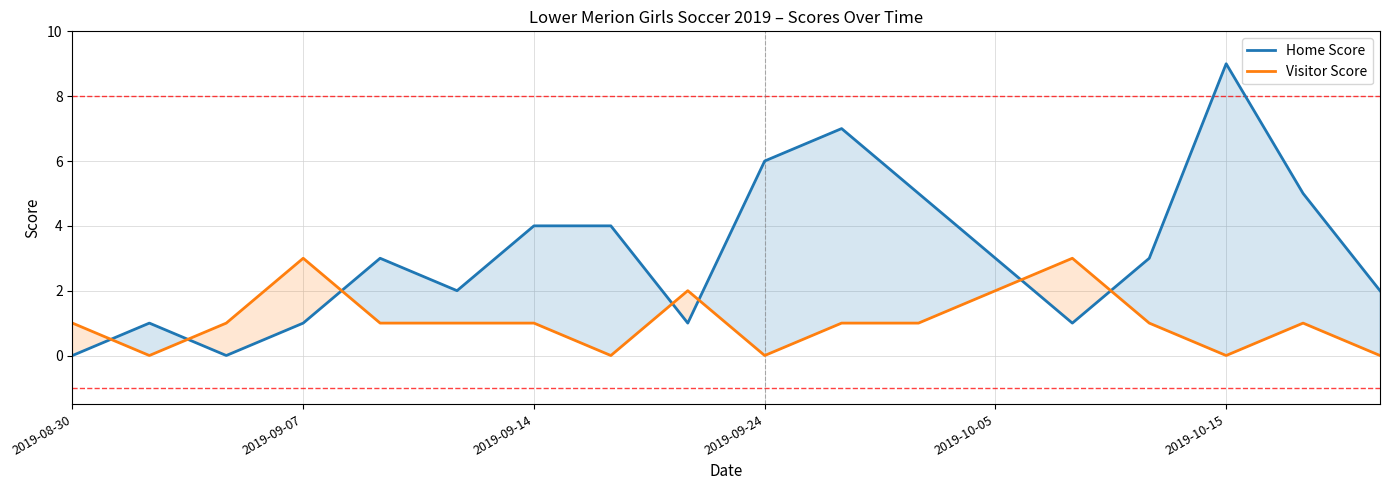

What is the greatest value displayed?

9